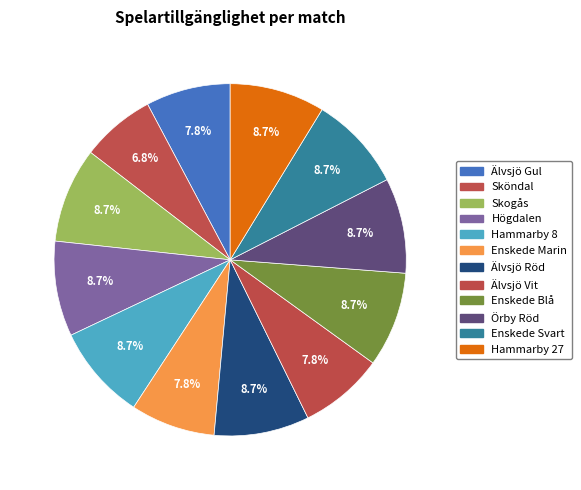

Approximately how many times larger is the value at Älvsjö Gul compared to Skogås?

0.9